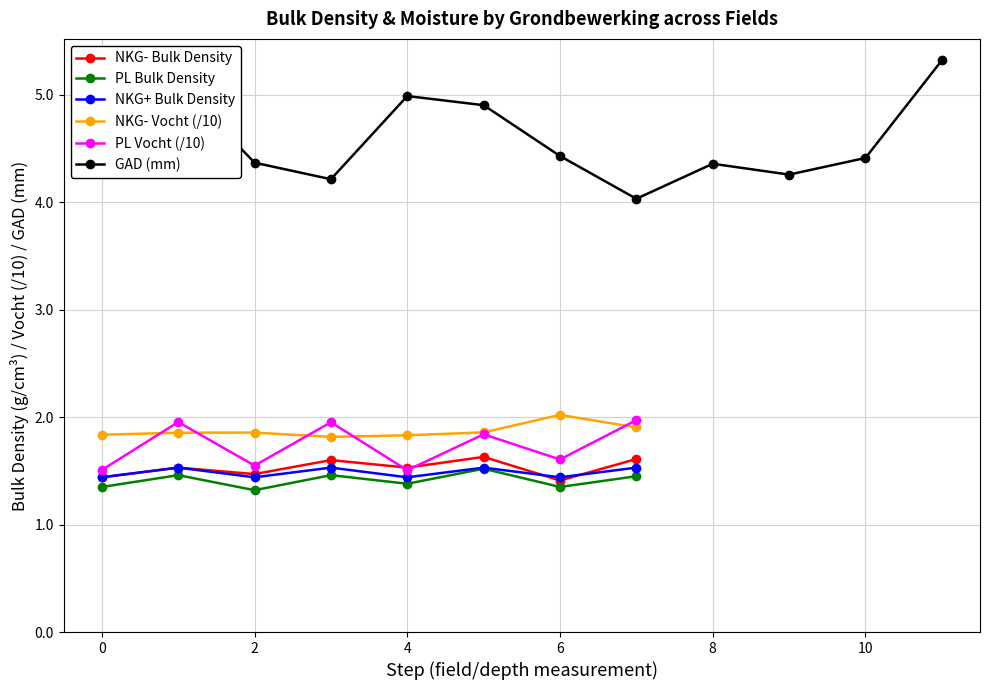

True or false: PL Vocht (/10) has more than 1 interior local peaks.

True